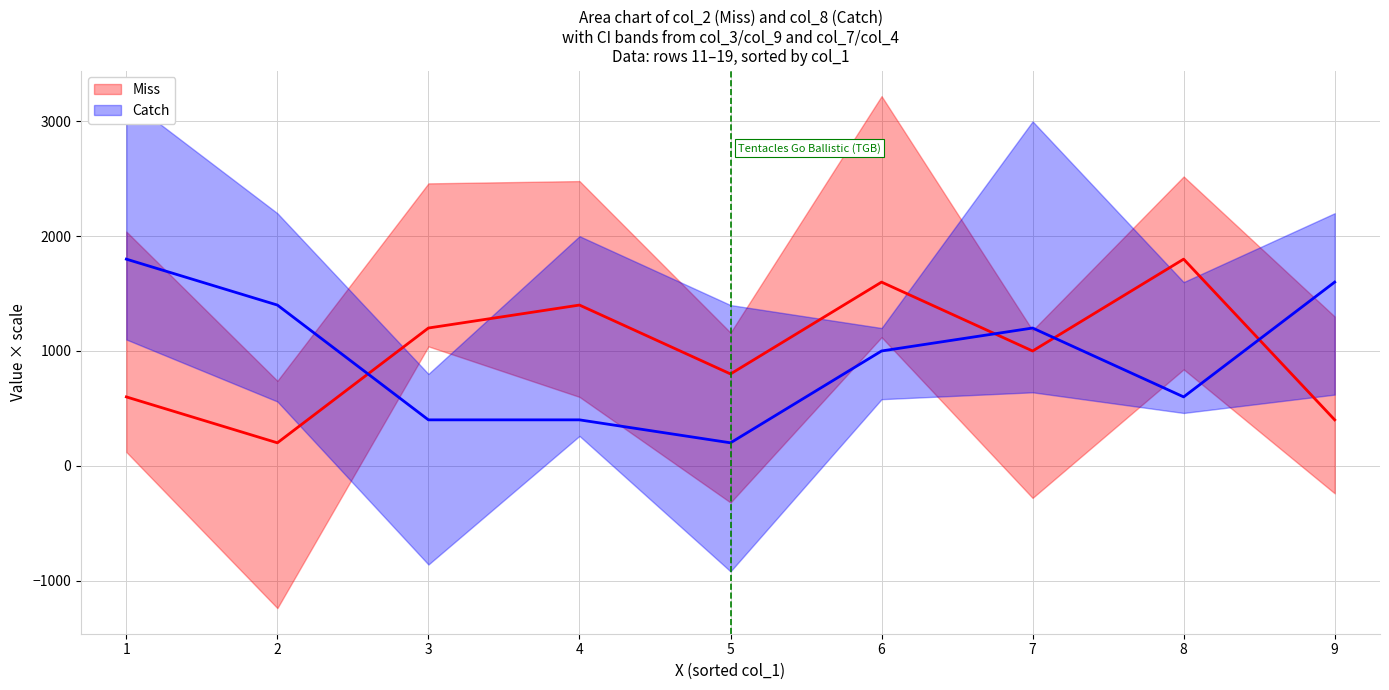

How many interior local peaks does the Catch series have?

1